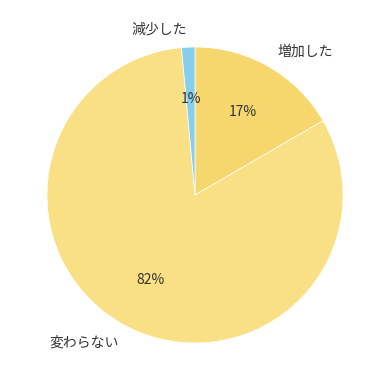

To the nearest percent, what is the average slice percentage?

33%